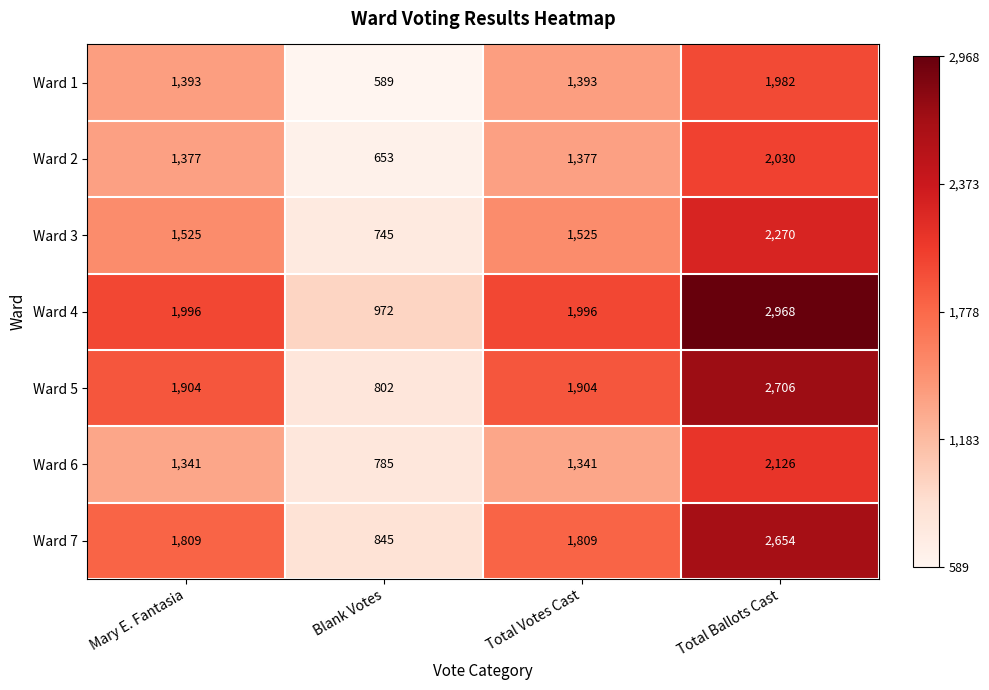

Read the Ward 3 value at Total Ballots Cast, to the nearest 50.

2250